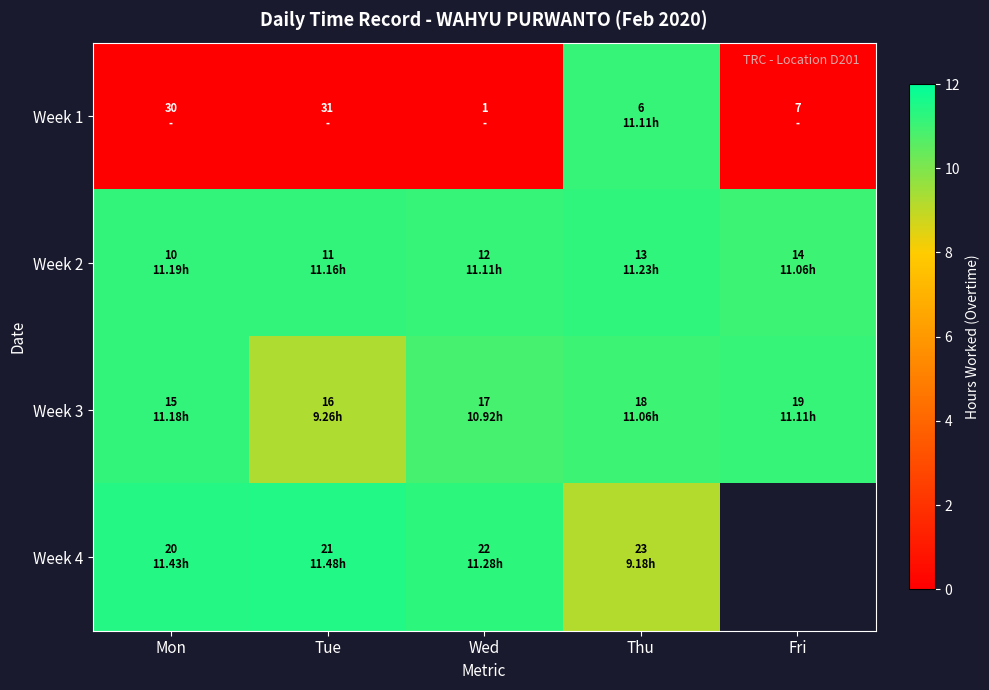

What is the difference between the maximum and second lowest values in the Week 1 series?

11.1